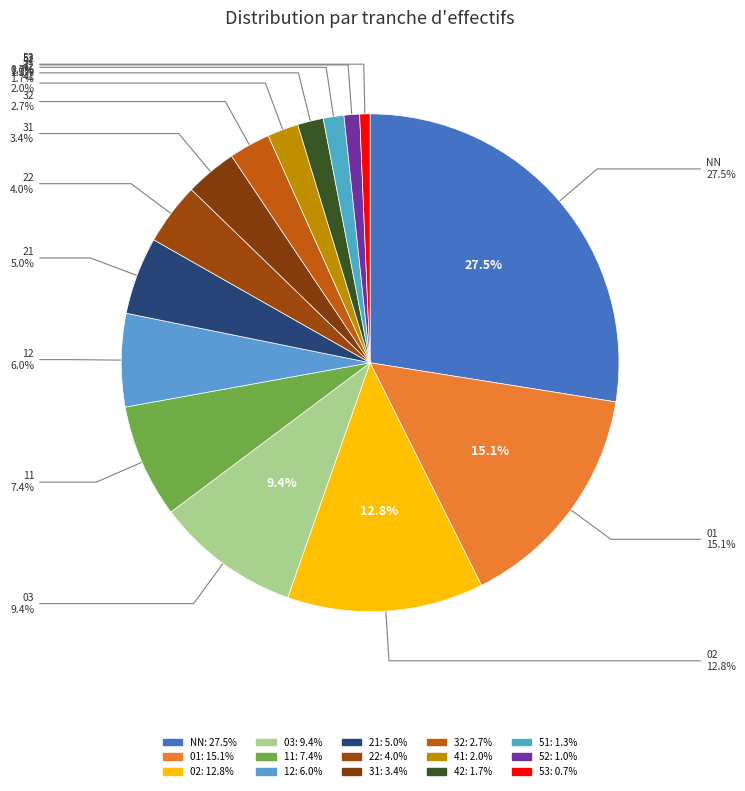

Which has a higher value, 41 or 12?

12